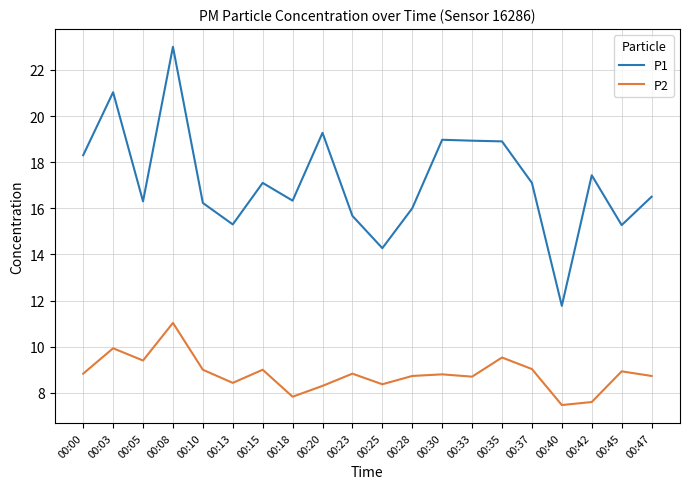

List the series in order of their peak value, highest first.

P1, P2